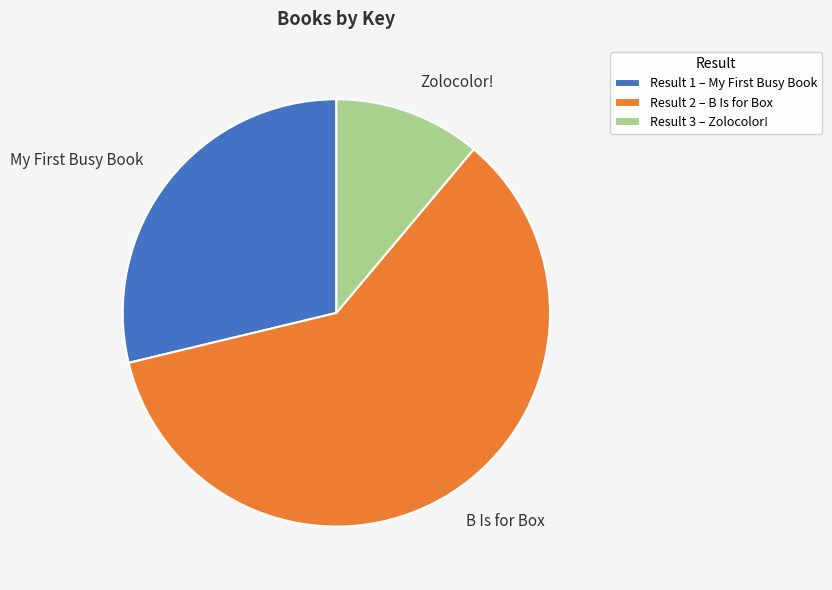

Does B Is for Box represent more than half of the total?

Yes